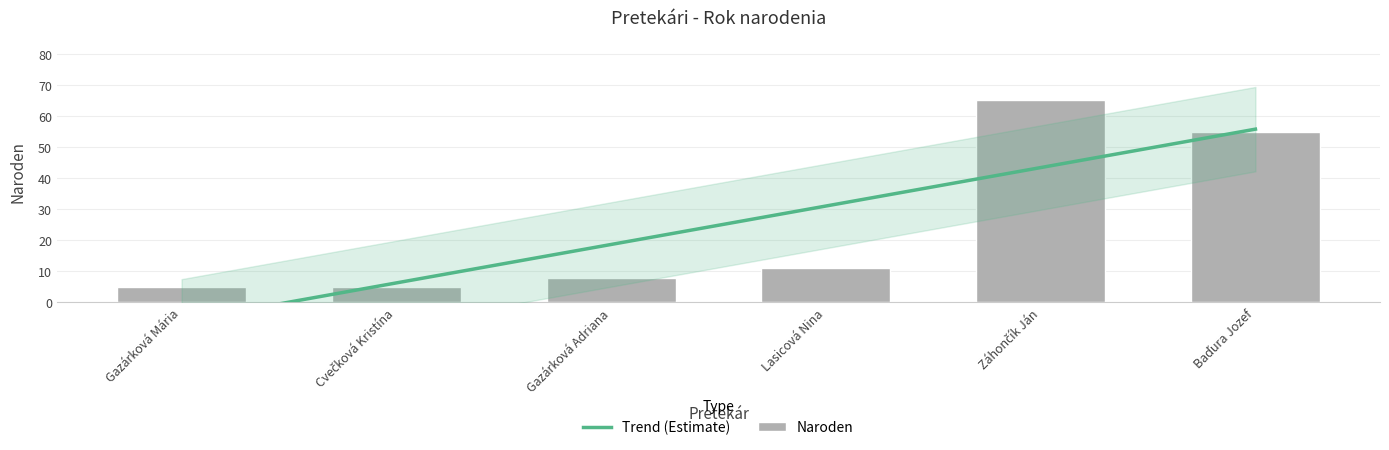

List the labels in order of value, largest first.

Záhončík Ján, Baďura Jozef, Lasicová Nina, Gazárková Adriana, Gazárková Mária, Cvečková Kristína